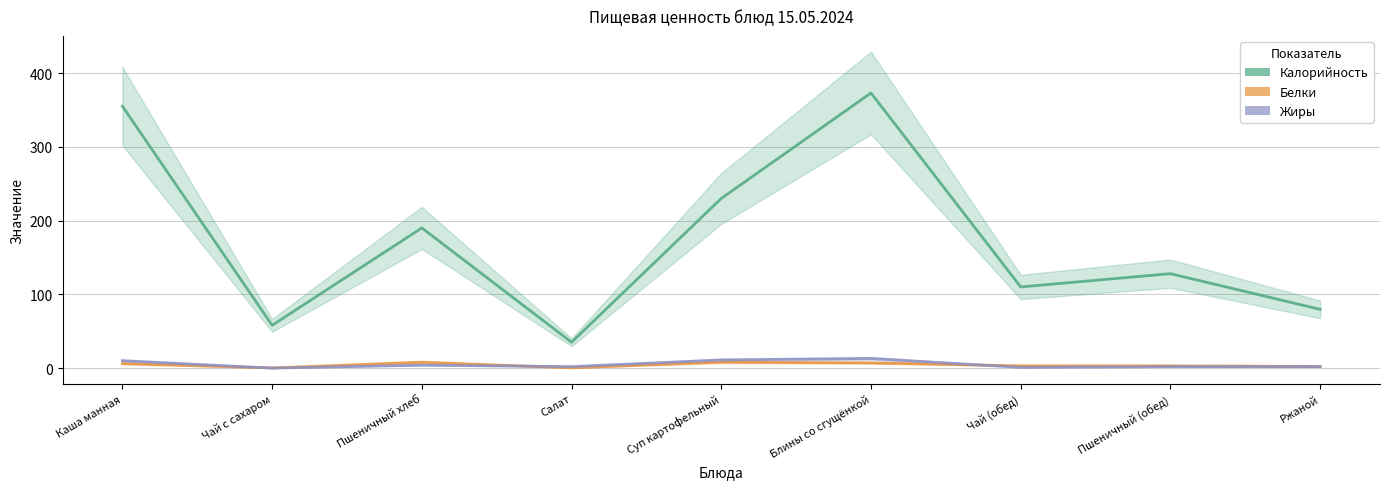

Where is Белки nearest to the value 4?

Пшеничный (обед)